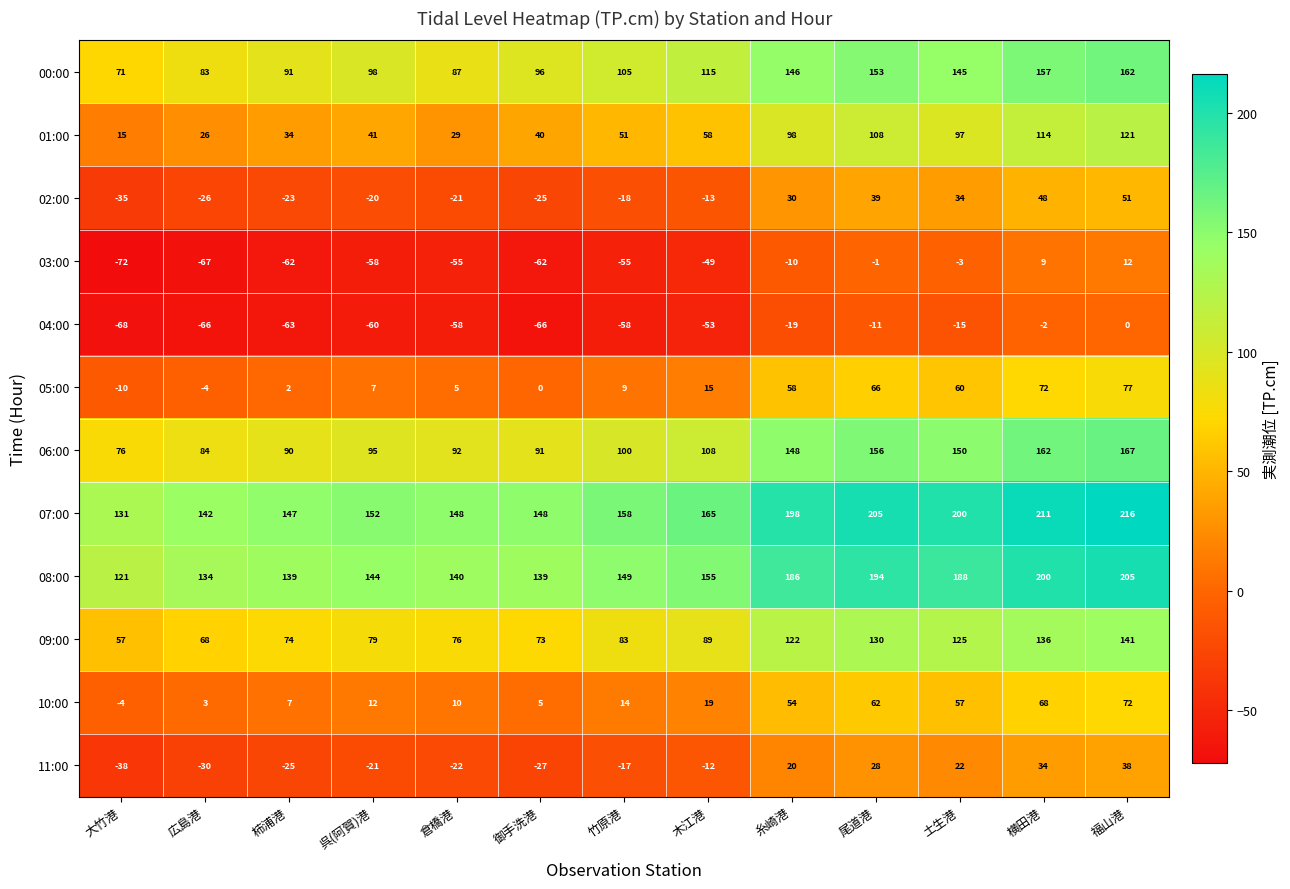

What is the difference between the maximum and minimum values in the 08:00 series?

84